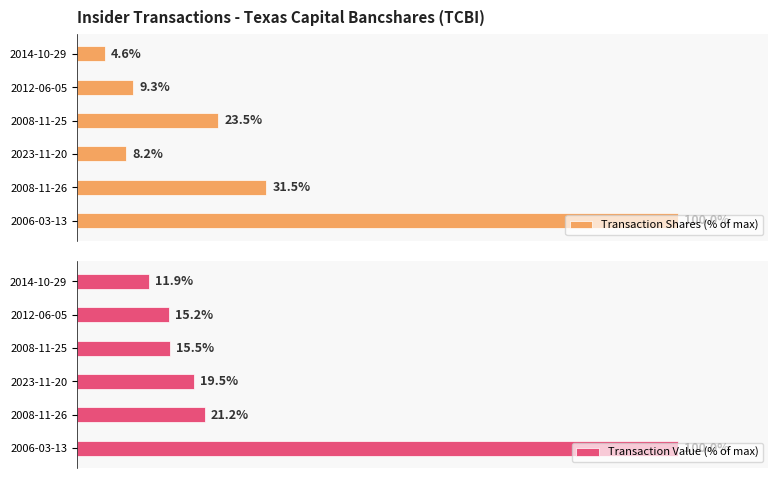

Rank the series by their maximum value, from highest to lowest.

Transaction Shares (% of max), Transaction Value (% of max)